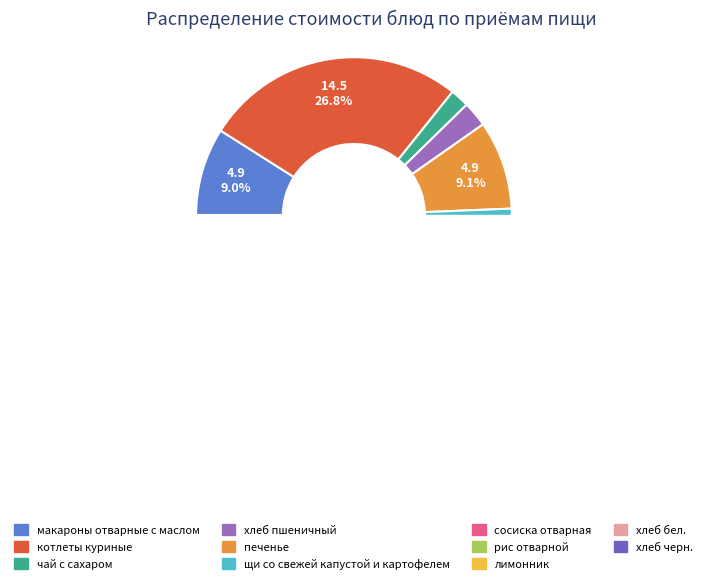

Approximately how many times larger is the value at щи со свежей капустой и картофелем compared to хлеб бел.?

4.2